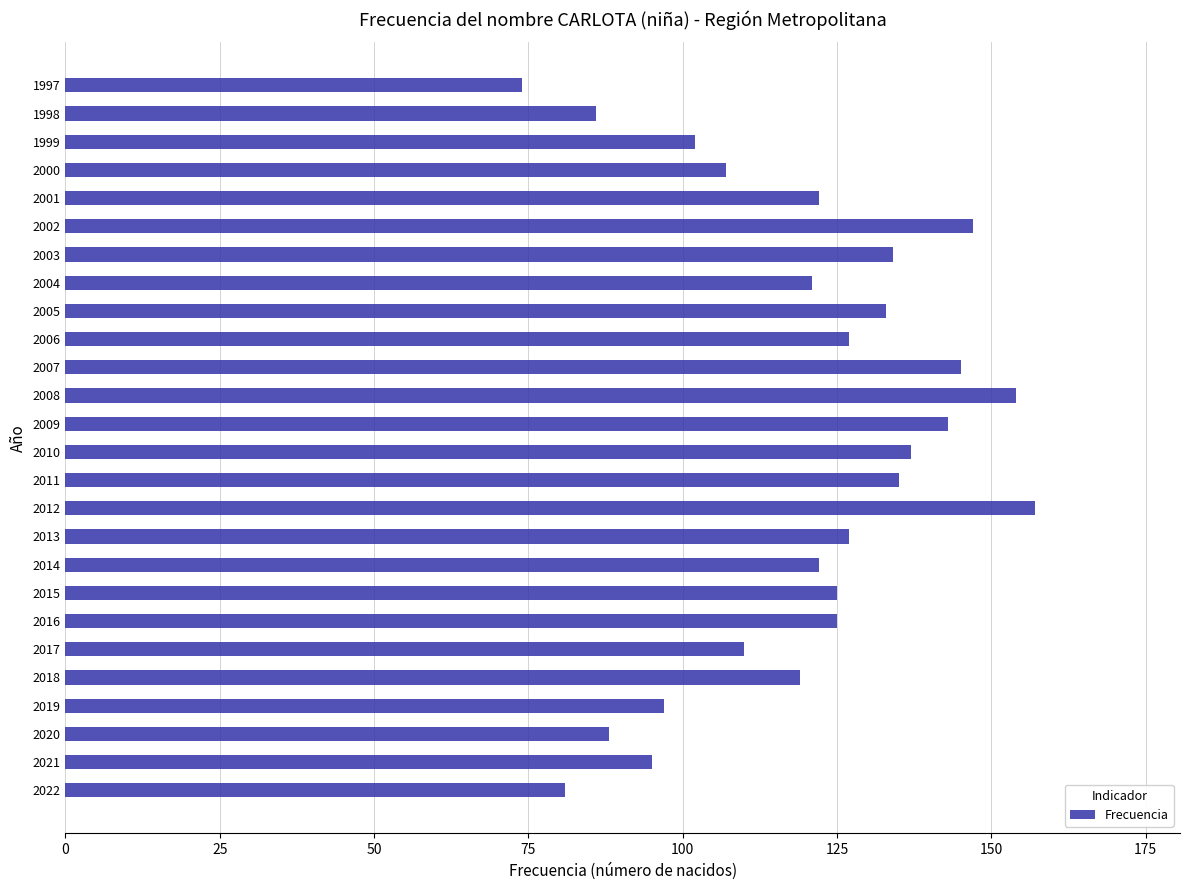

What value does the data have at 2011, to the nearest 10?

140